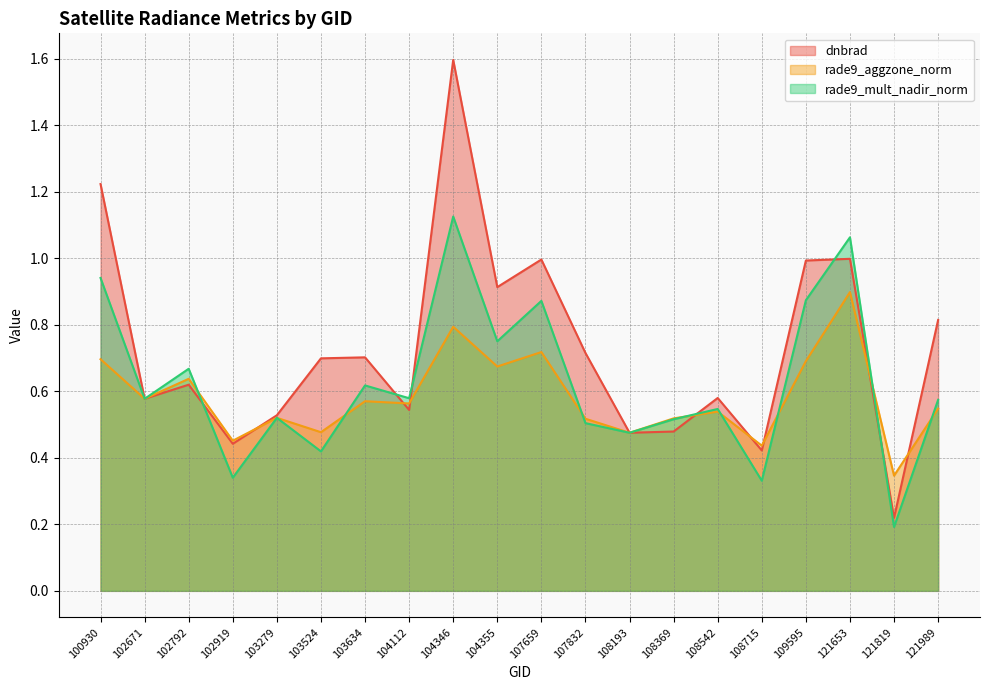

Reading left to right, what are all the values shown in this chart?

dnbrad: 1.2	0.6	0.6	0.4	0.5	0.7	0.7	0.5	1.6	0.9	1.0	0.7	0.5	0.5	0.6	0.4	1.0	1.0	0.2	0.8
rade9_aggzone_norm: 0.7	0.6	0.6	0.5	0.5	0.5	0.6	0.6	0.8	0.7	0.7	0.5	0.5	0.5	0.5	0.4	0.7	0.9	0.3	0.5
rade9_mult_nadir_norm: 0.9	0.6	0.7	0.3	0.5	0.4	0.6	0.6	1.1	0.8	0.9	0.5	0.5	0.5	0.5	0.3	0.9	1.1	0.2	0.6